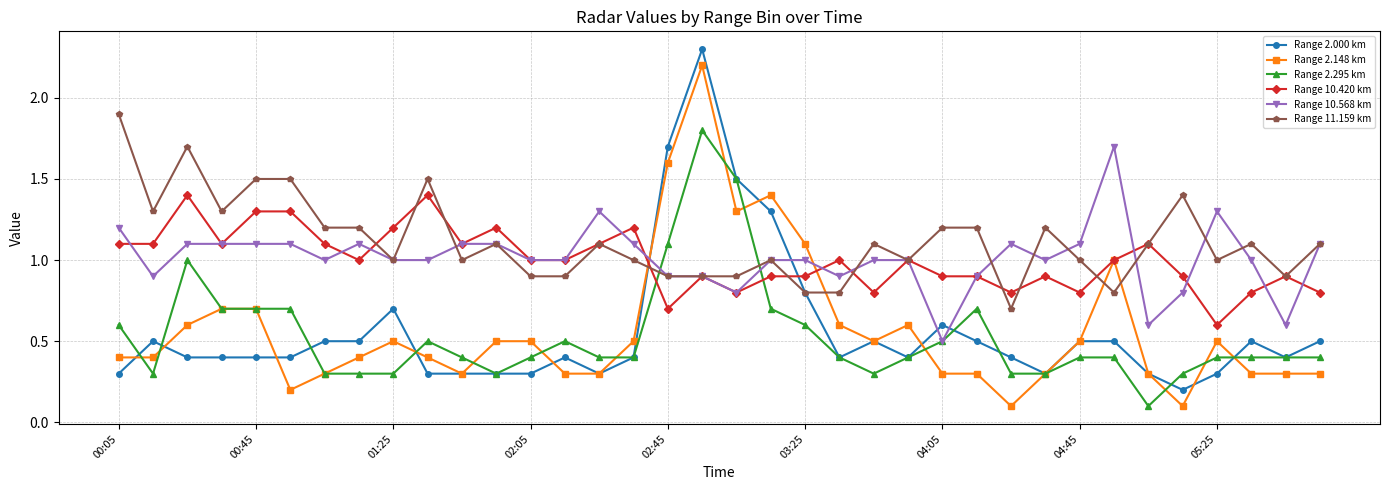

How many series are shown in this chart?

6